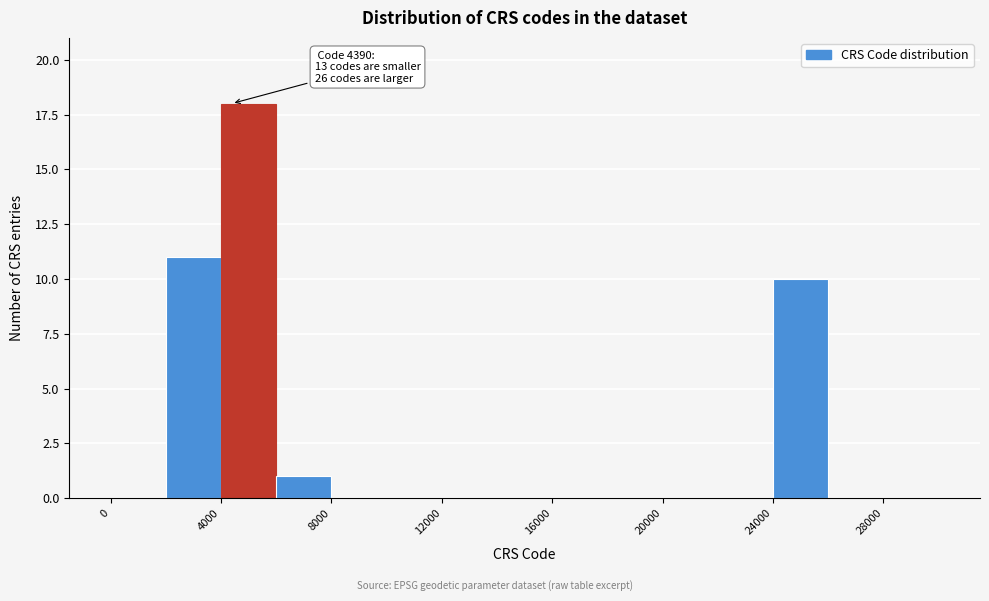

Which range on the x-axis has the tallest bar?

4000 to 6000